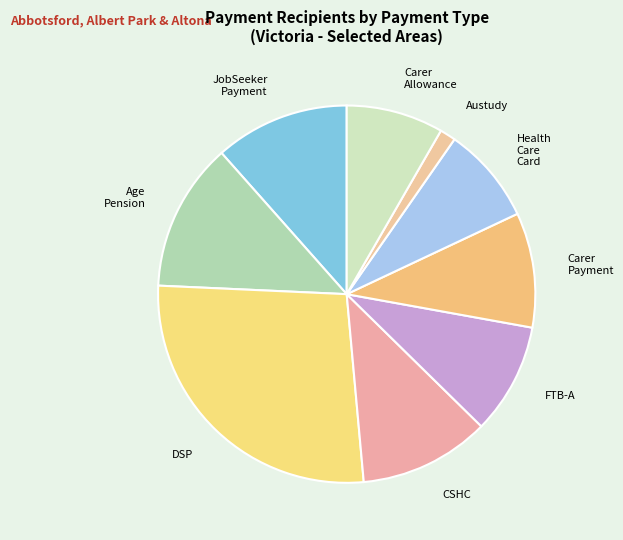

Which category has the biggest portion of the pie?

DSP